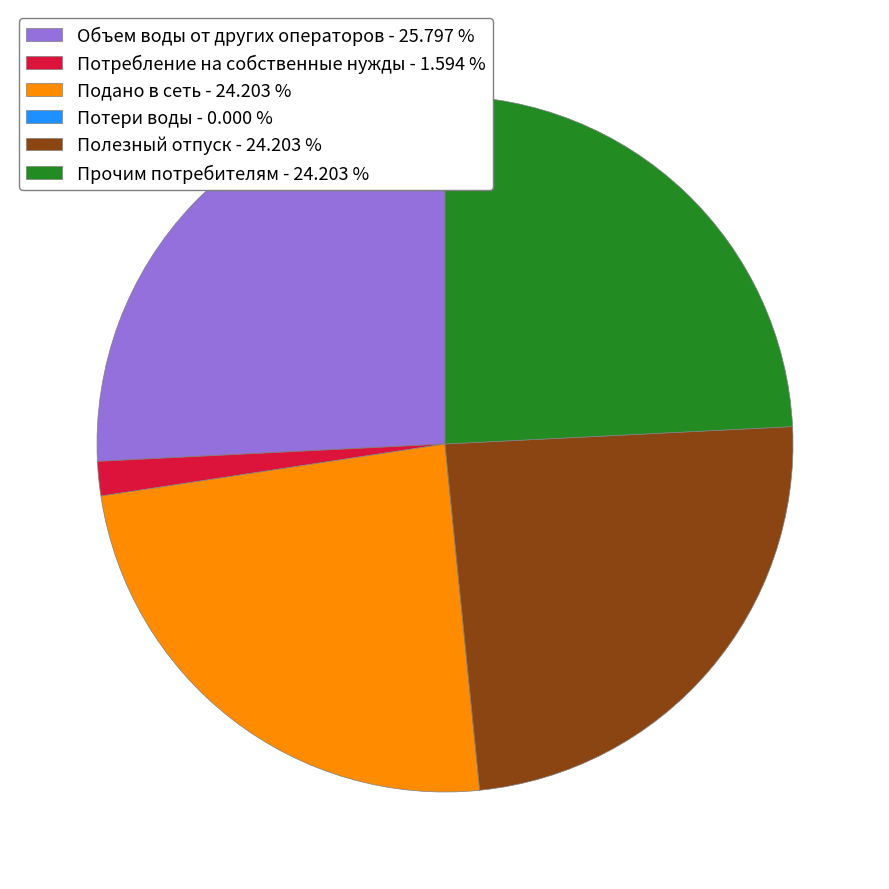

Which slice is the largest?

Объем воды от других операторов - 25.797 %